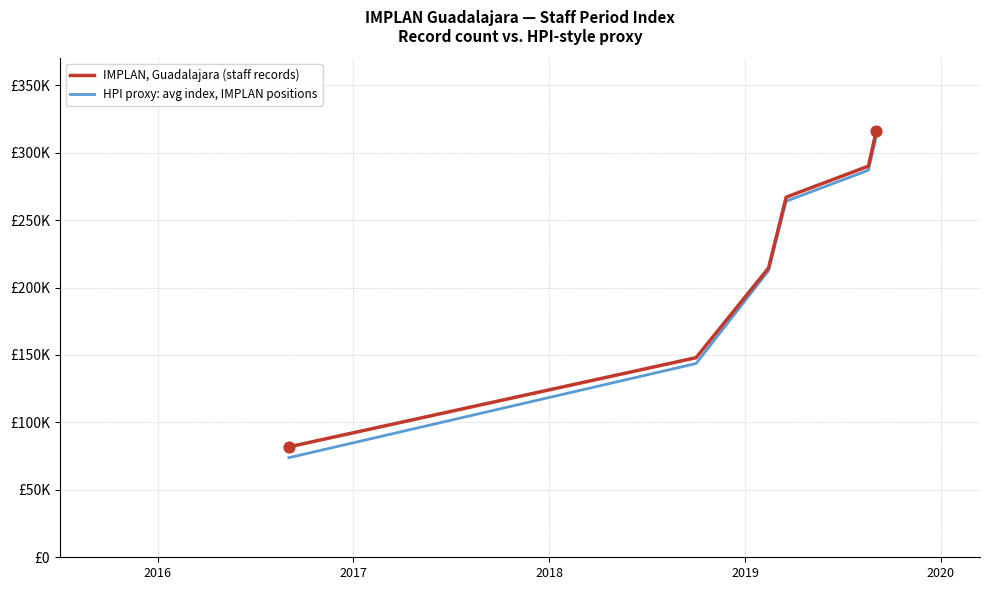

Is this an area chart (filled region under the line)?

No